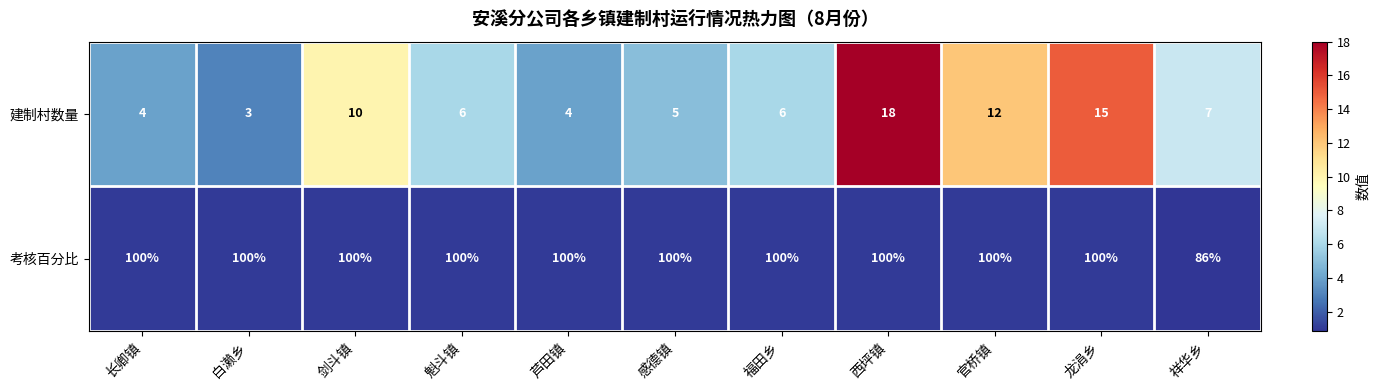

At which category is the sum across all series the highest?

西坪镇